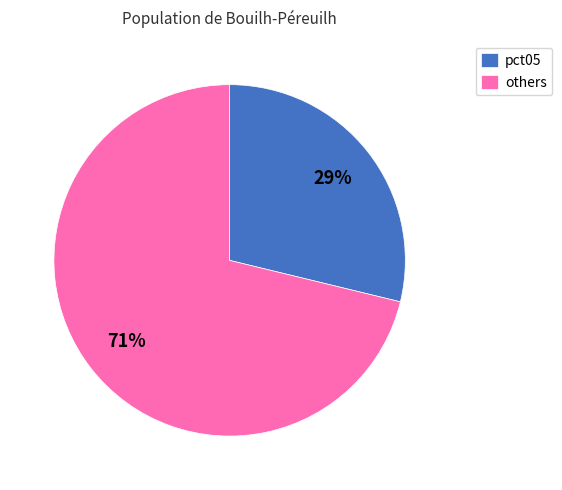

How many segments does this pie chart have?

2